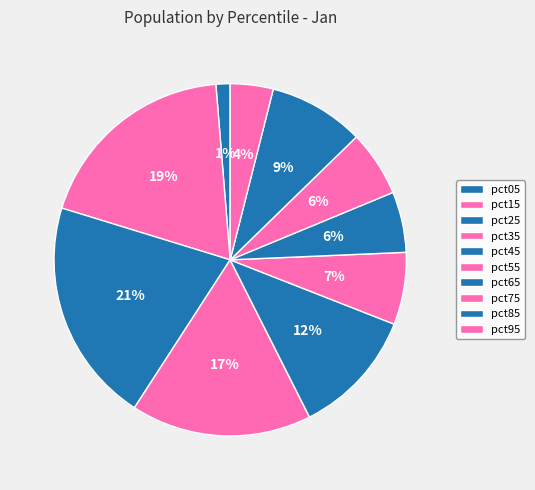

Count the number of slices in the pie.

10